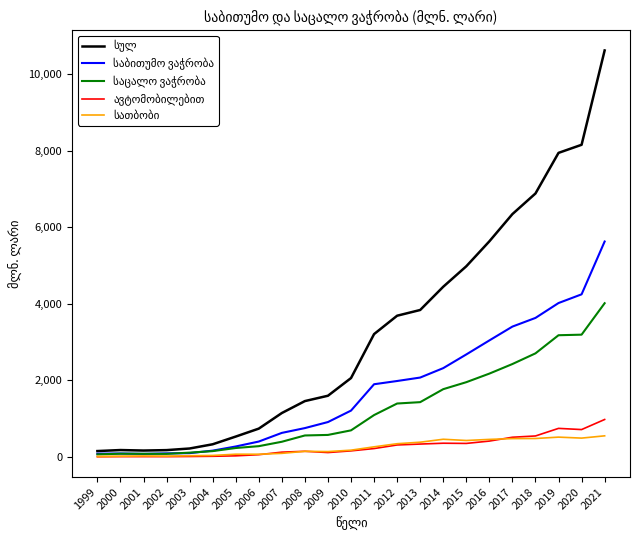

At which category is the sum across all series the highest?

2021